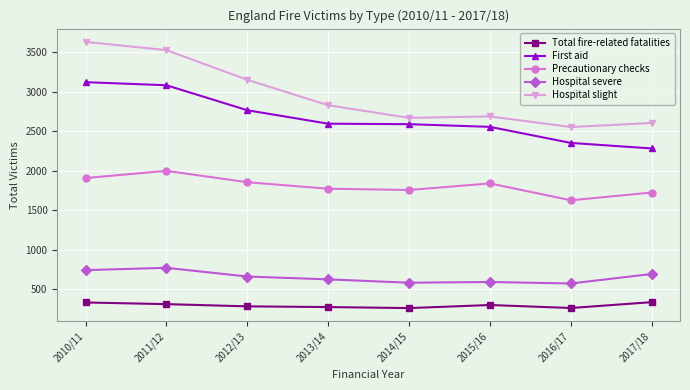

What position from the right is 2010/11?

8